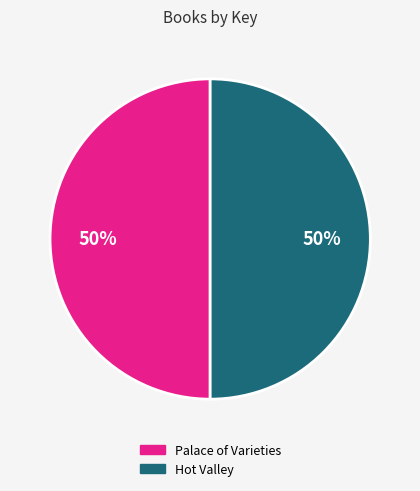

Do Hot Valley and Palace of Varieties together represent more than half of the pie?

Yes